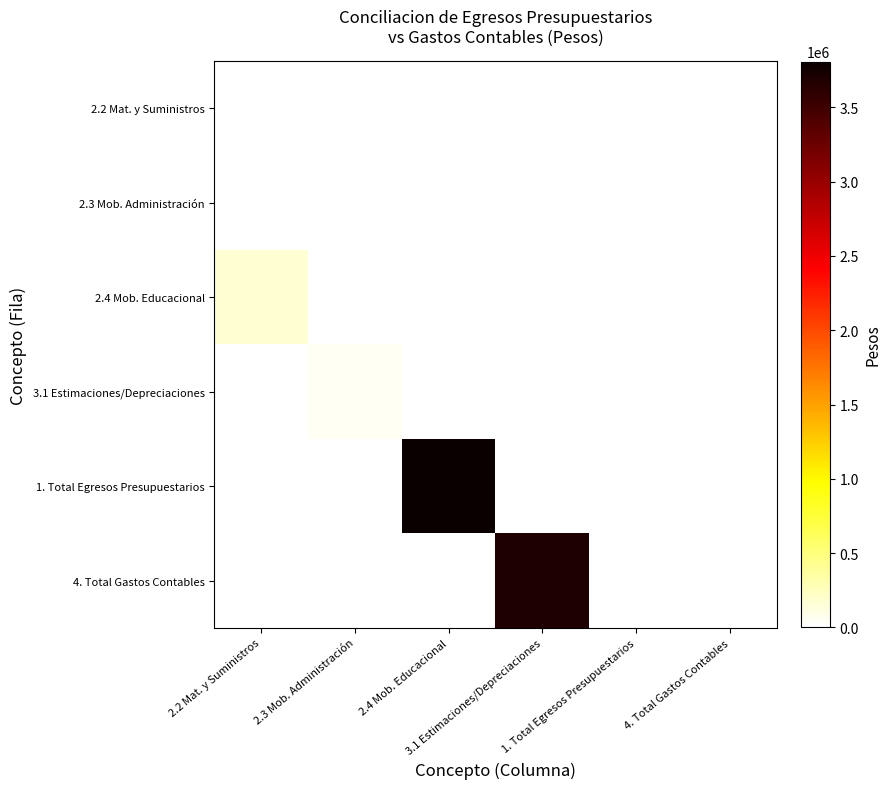

What is the total value across all series at 2.2 Mat. y Suministros?

175415.9